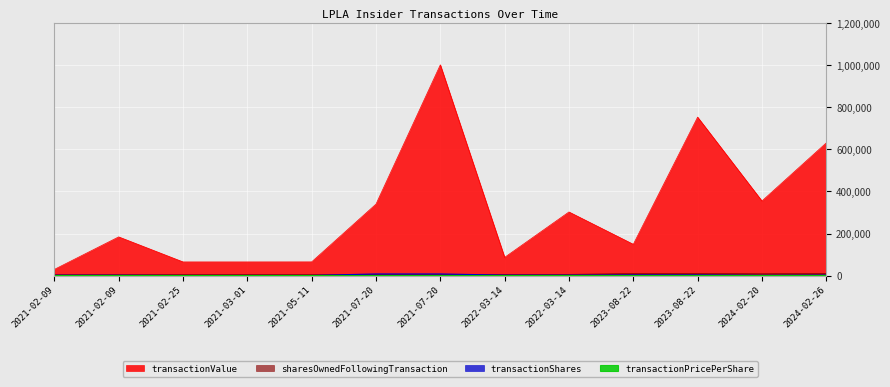

At which label is transactionPricePerShare closest to 141?

2021-02-25